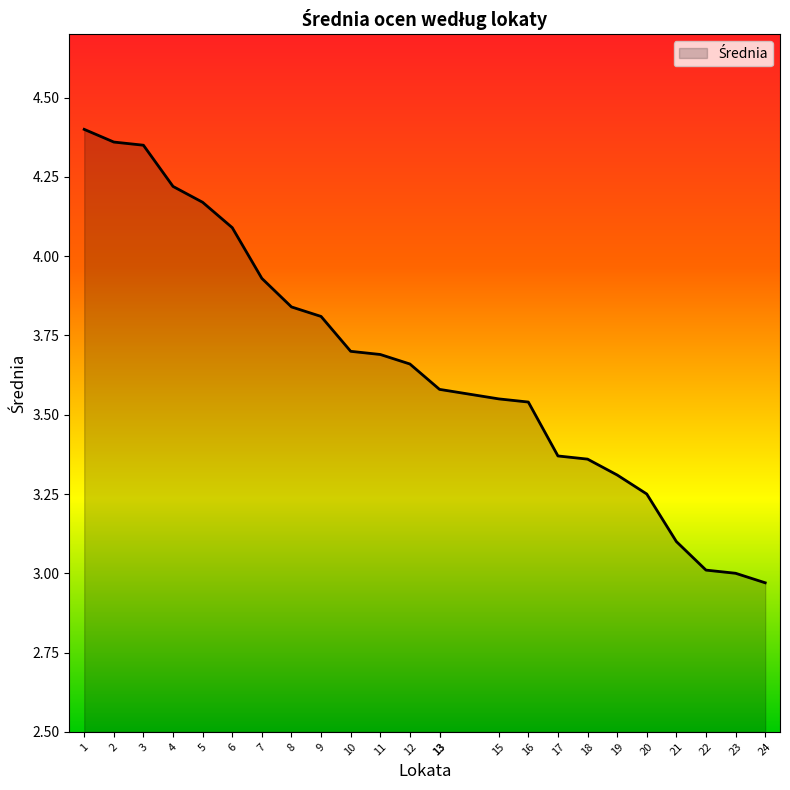

Count the number of values greater than 3.

22